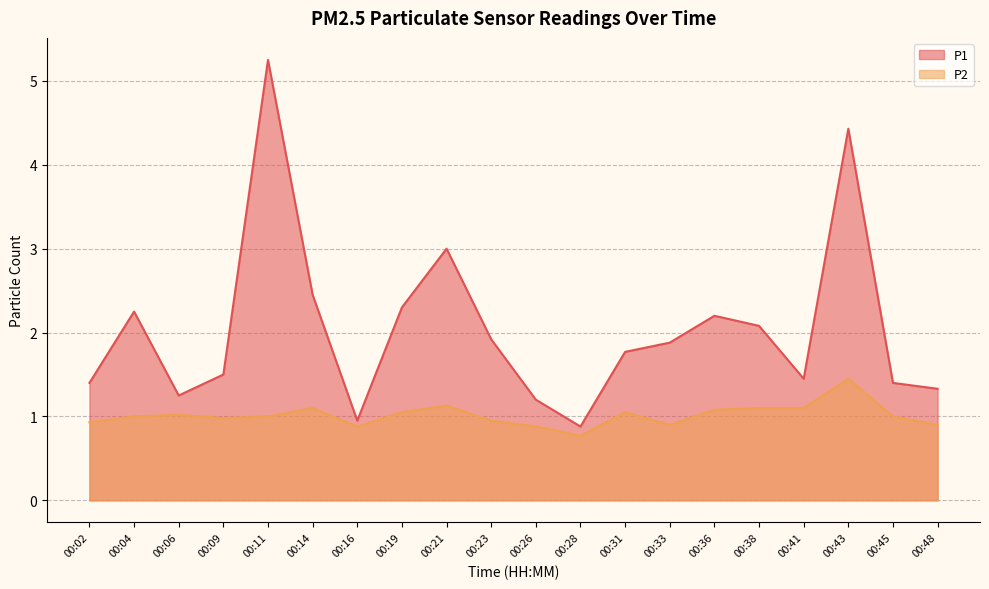

Reading left to right, list all the values displayed in this chart.

P1: 00:02=1.4	00:04=2.2	00:06=1.2	00:09=1.5	00:11=5.2	00:14=2.5	00:16=0.9	00:19=2.3	00:21=3.0	00:23=1.9	00:26=1.2	00:28=0.9	00:31=1.8	00:33=1.9	00:36=2.2	00:38=2.1	00:41=1.4	00:43=4.4	00:45=1.4	00:48=1.3
P2: 00:02=0.9	00:04=1.0	00:06=1.0	00:09=1.0	00:11=1.0	00:14=1.1	00:16=0.9	00:19=1.1	00:21=1.1	00:23=0.9	00:26=0.9	00:28=0.8	00:31=1.1	00:33=0.9	00:36=1.1	00:38=1.1	00:41=1.1	00:43=1.4	00:45=1.0	00:48=0.9